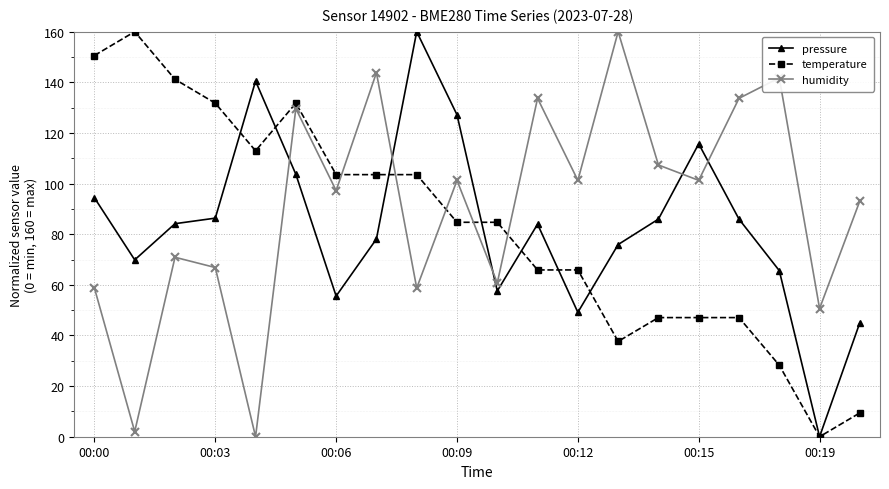

What is the value of the pressure point at the 1st from the left?

94.4